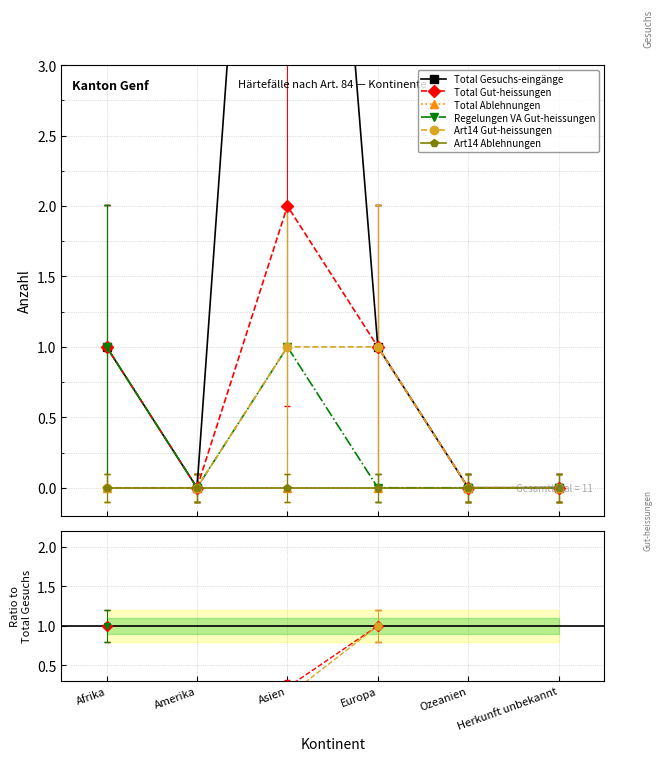

What is the difference between the highest and lowest values at Europa?

1.0